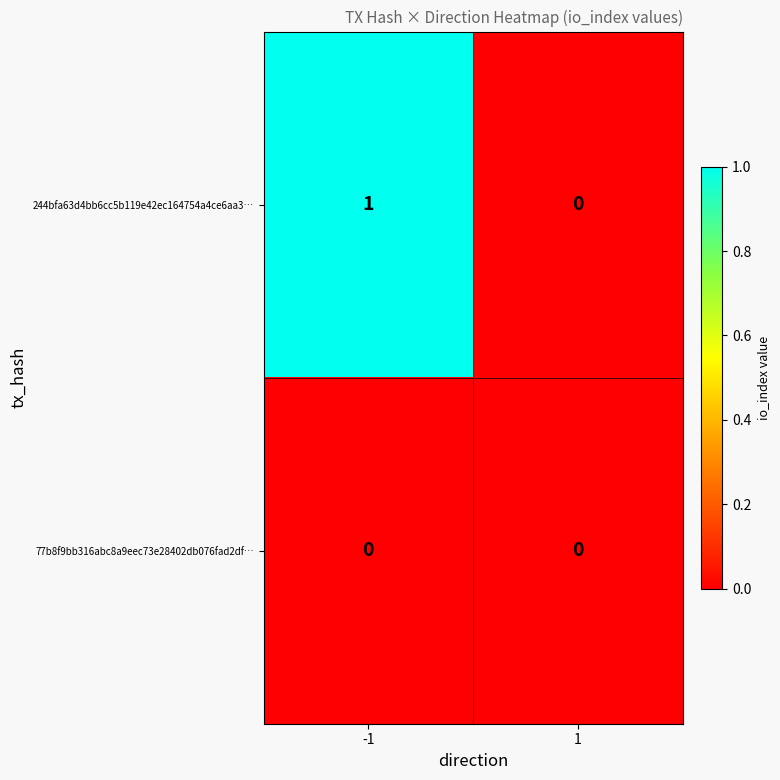

List the series in order of their peak value, highest first.

244bfa63d4bb6cc5b119e42ec164754a4ce6aa3…, 77b8f9bb316abc8a9eec73e28402db076fad2df…